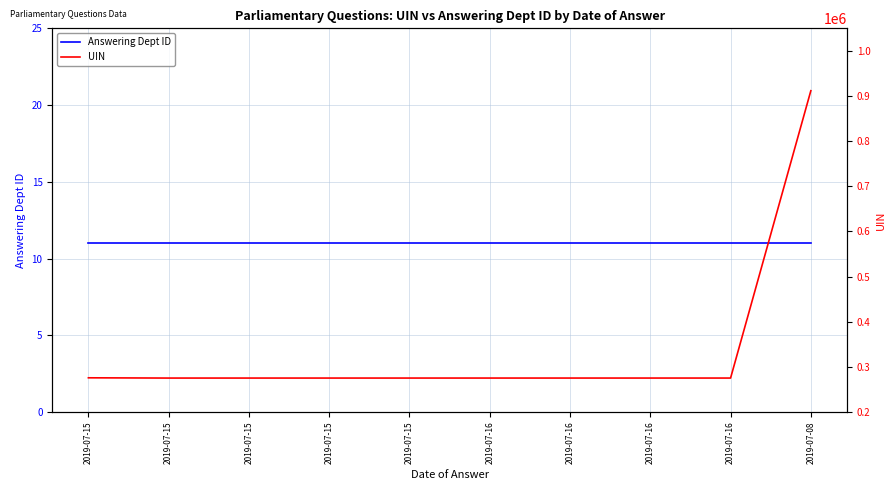

List the series in order of their overall mean, highest first.

UIN, Answering Dept ID